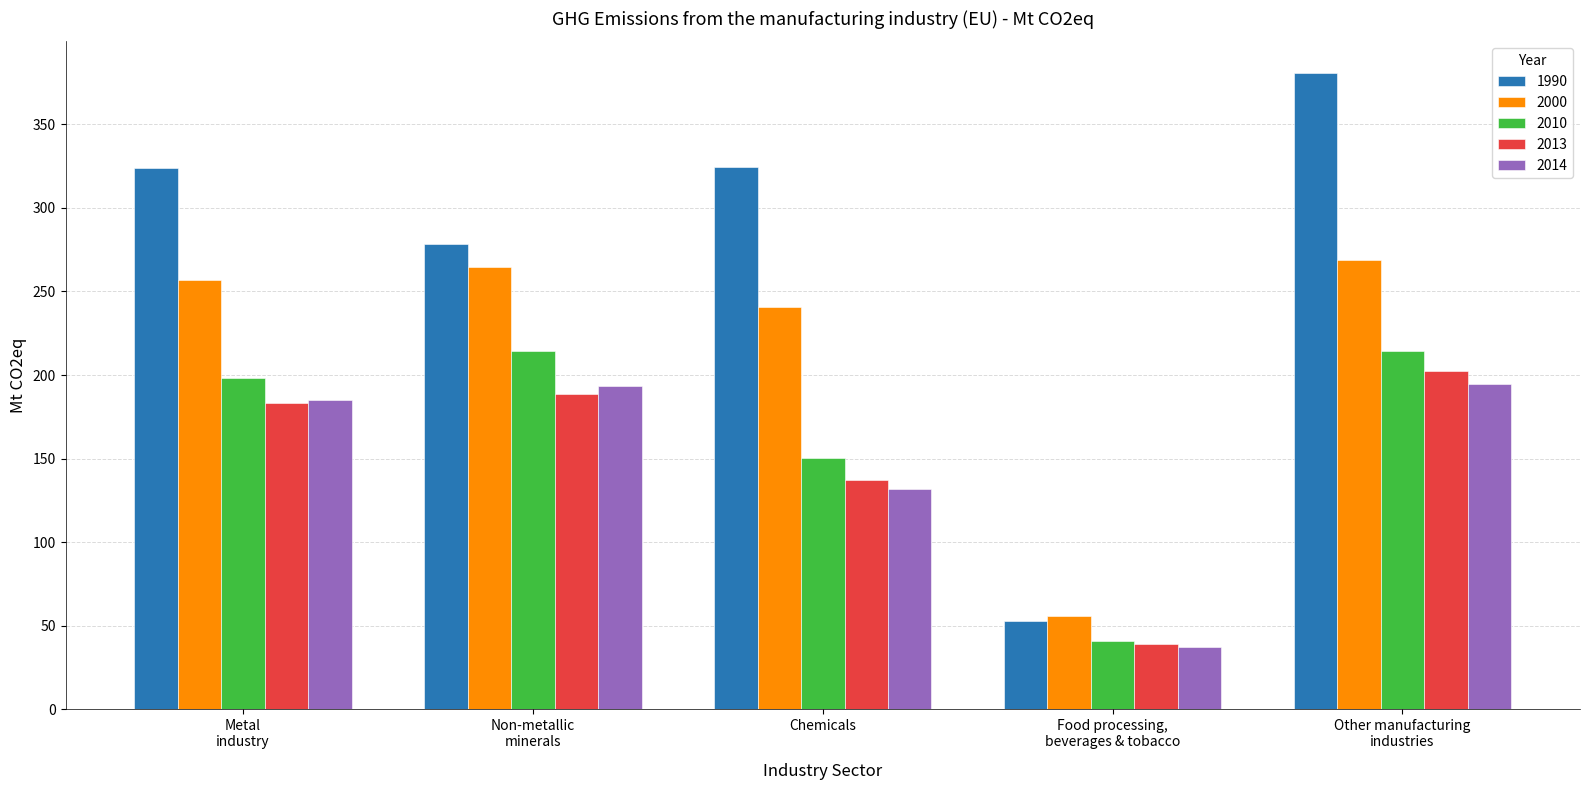

List the series in order of their peak value, lowest first.

2014, 2013, 2010, 2000, 1990